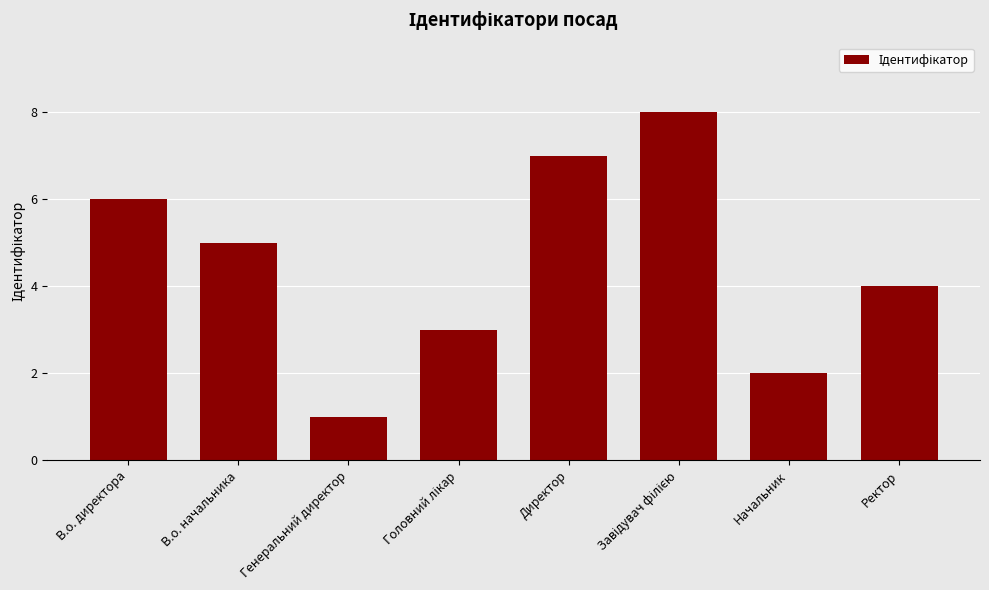

Reading left to right, transcribe all the data shown in this chart.

6	5	1	3	7	8	2	4